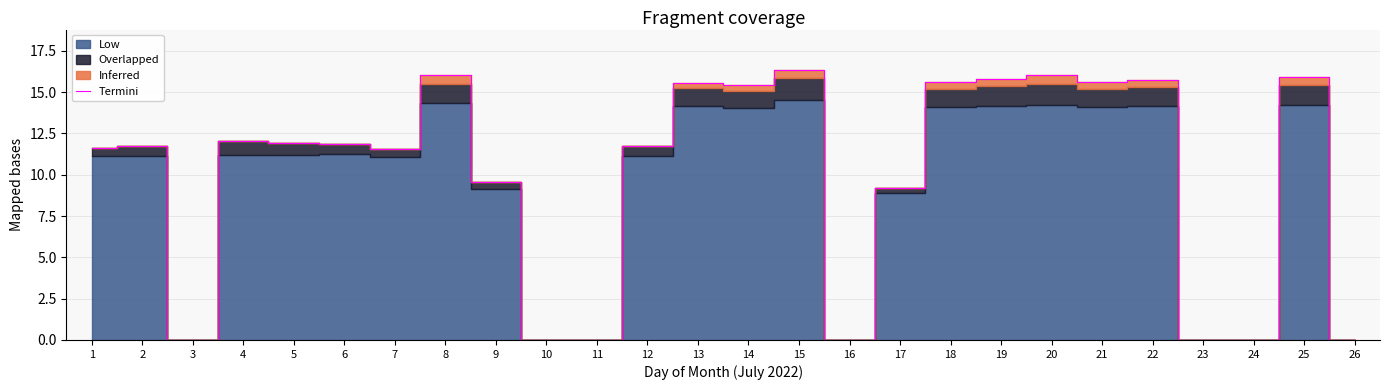

How many lines are shown in the chart?

1